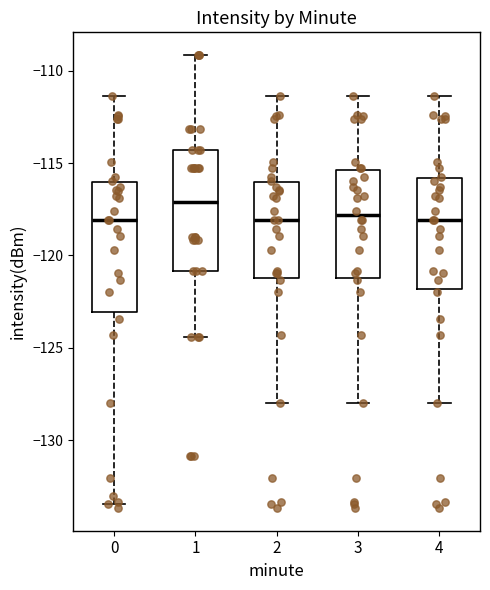

Reading left to right, read every box against the y-axis: the position of its median line, the range the box covers, and the ends of its whiskers. The values are not printed on the chart, so give them approximately, as read against the axis.

0: median -118.0, box -123.0 to -116.0, whiskers -133.5 to -111.5
1: median -117.0, box -121.0 to -114.5, whiskers -124.5 to -109.0
2: median -118.0, box -121.0 to -116.0, whiskers -128.0 to -111.5
3: median -118.0, box -121.0 to -115.5, whiskers -128.0 to -111.5
4: median -118.0, box -122.0 to -116.0, whiskers -128.0 to -111.5